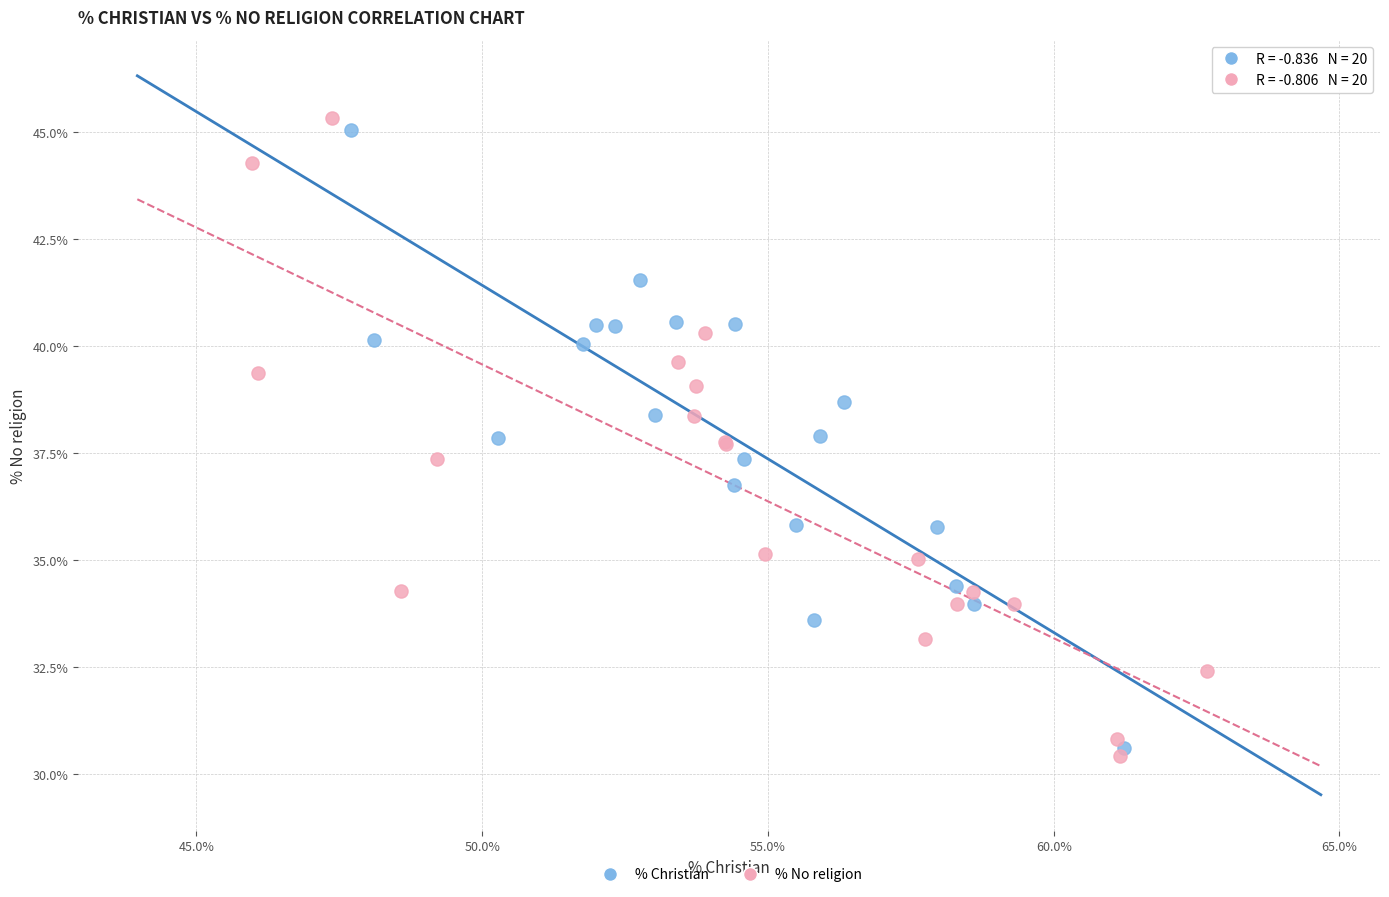

What are all the series names shown in the legend?

% Christian, % No religion